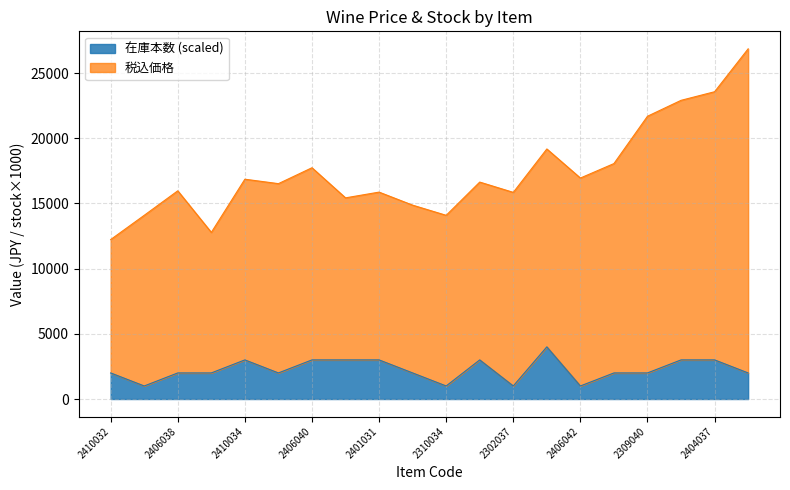

How many values are between 2000 and 3000?

15